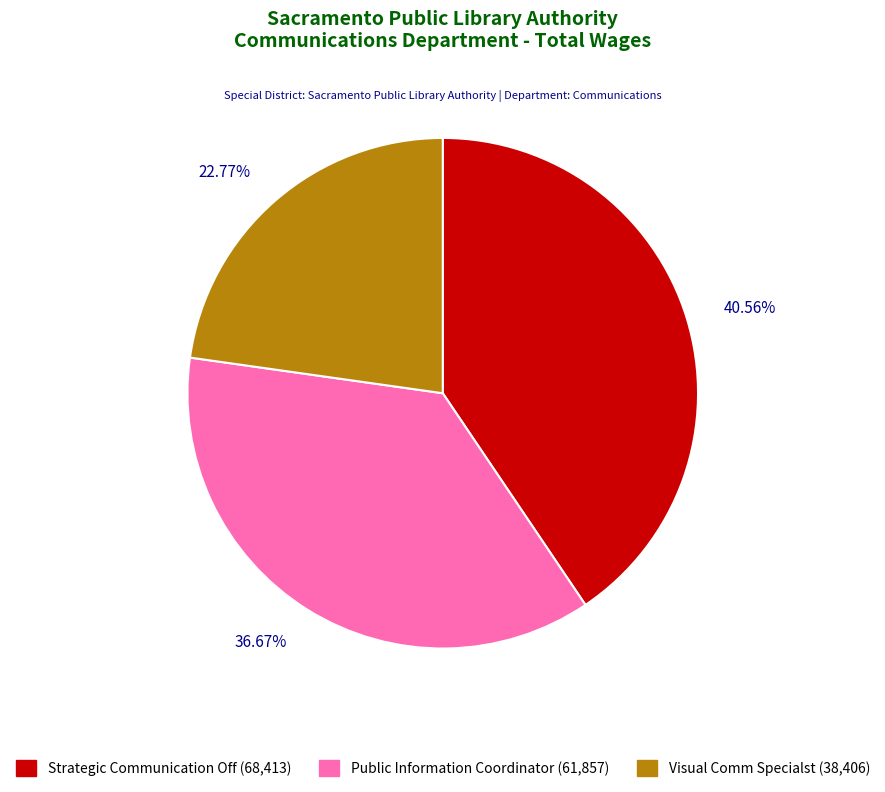

To the nearest percent, what portion does Strategic Communication Off represent?

41%